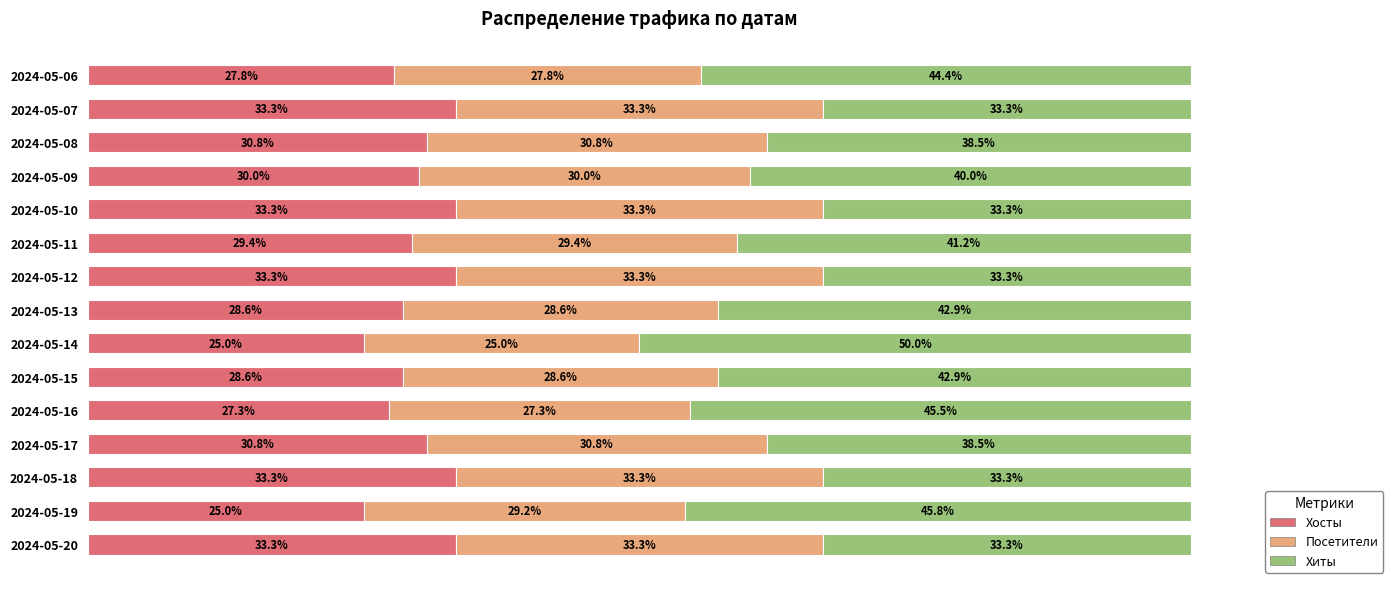

What are all the series names shown in the legend?

Хосты, Посетители, Хиты